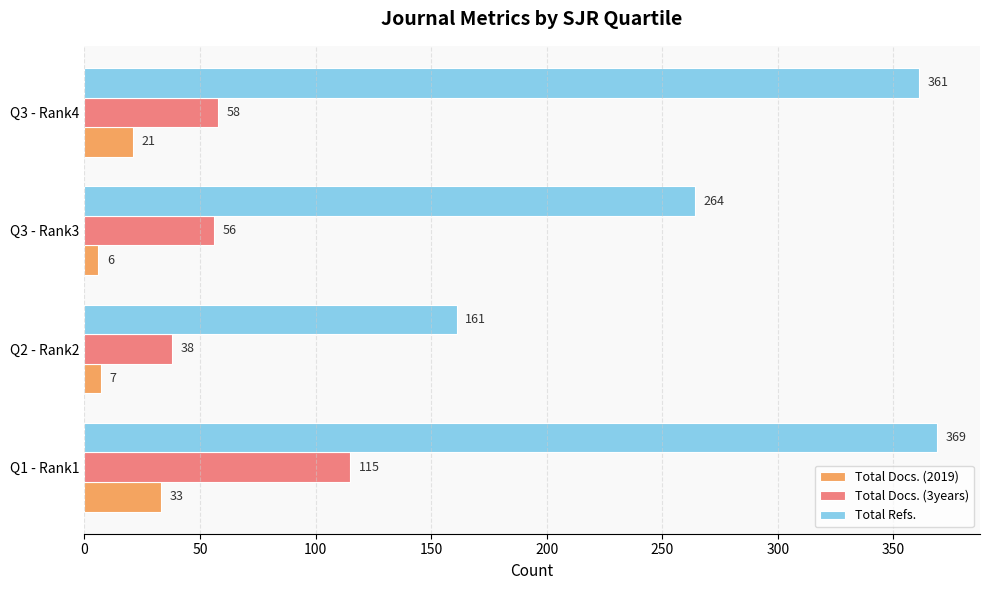

List the series in order of their overall mean, highest first.

Total Refs., Total Docs. (3years), Total Docs. (2019)